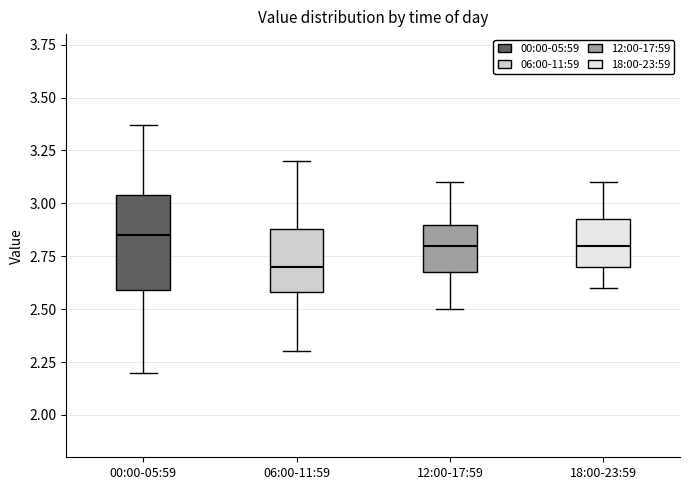

Reading left to right, transcribe this box plot: for each box, give where its median line is, the range the box spans, and where its two whiskers end, as read against the y-axis. The values are not printed on the chart, so give them approximately, as read against the axis.

00:00-05:59: median 2.85, box 2.60 to 3.05, whiskers 2.20 to 3.35
06:00-11:59: median 2.70, box 2.60 to 2.90, whiskers 2.30 to 3.20
12:00-17:59: median 2.80, box 2.70 to 2.90, whiskers 2.50 to 3.10
18:00-23:59: median 2.80, box 2.70 to 2.95, whiskers 2.60 to 3.10